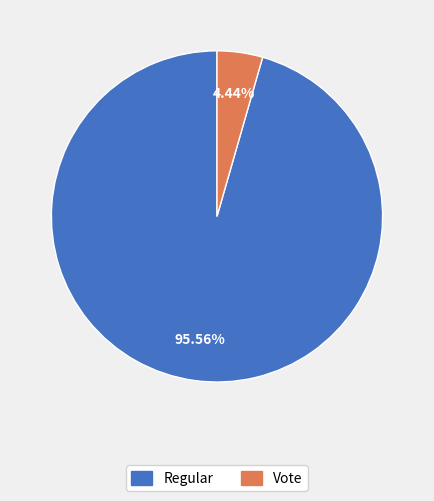

True or false: Regular accounts for 90% of the total.

False